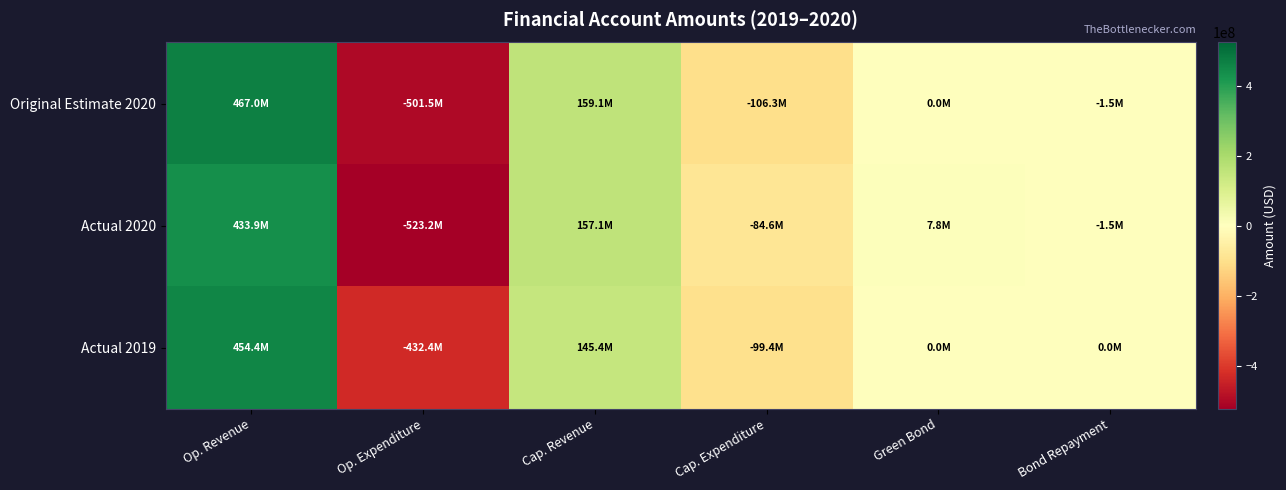

Rank the series at Bond Repayment from lowest to highest value.

Original Estimate 2020, Actual 2020, Actual 2019